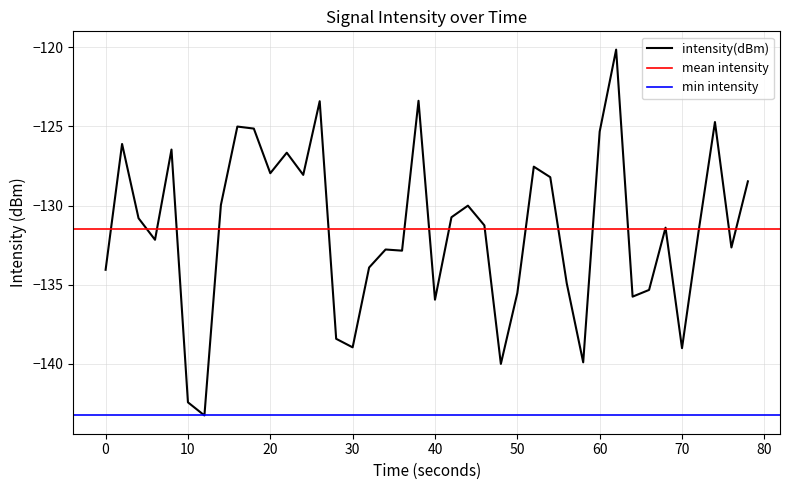

Is it true that intensity(dBm) equals -199.8 at 50?

False